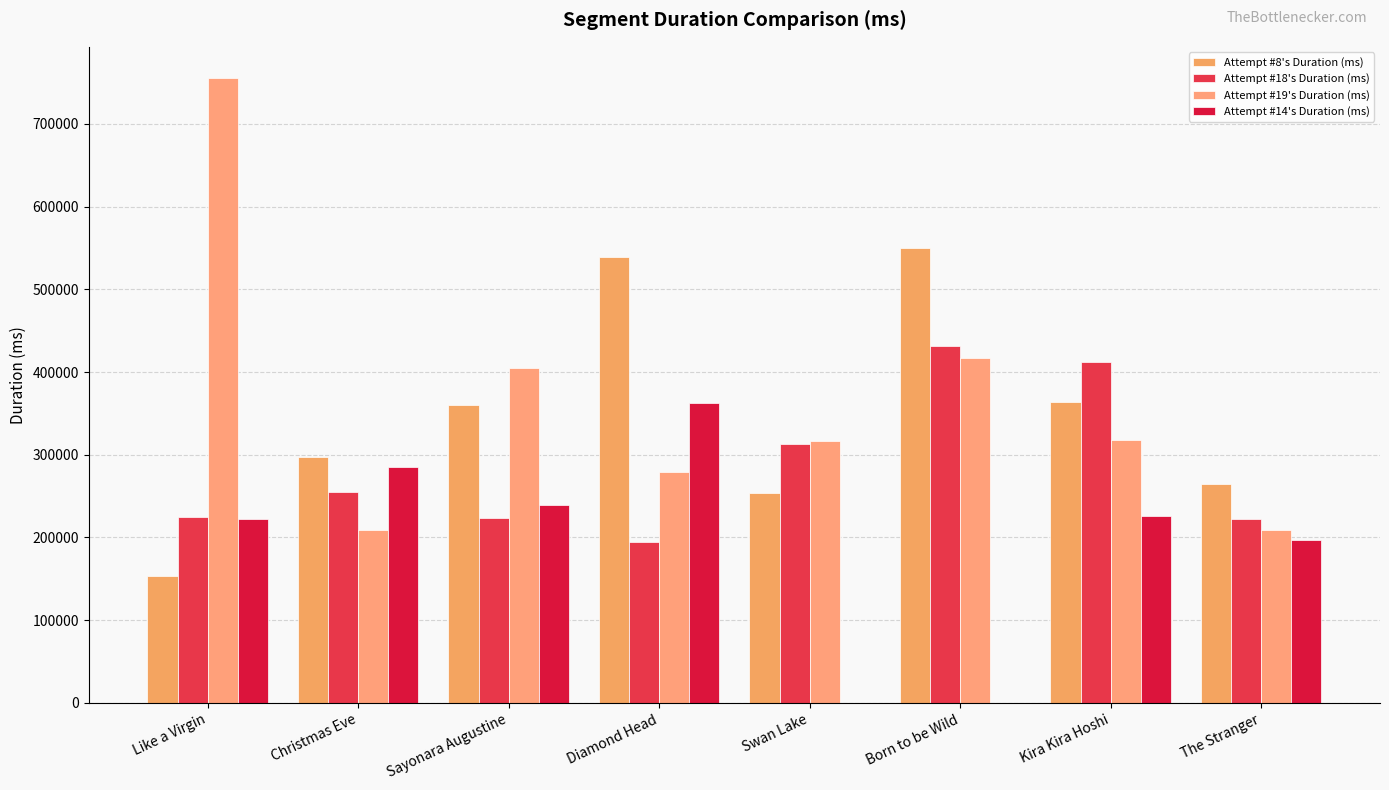

What is the total value across all series at Sayonara Augustine?

1228305